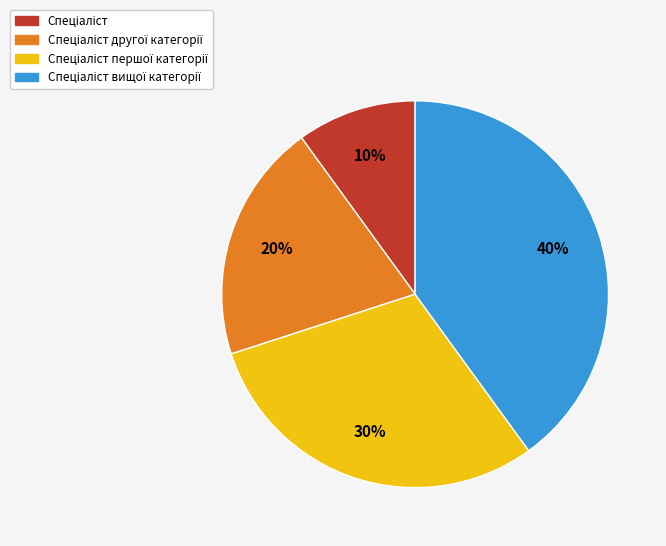

To the nearest percent, what is the difference between the largest and smallest slice percentages?

30%